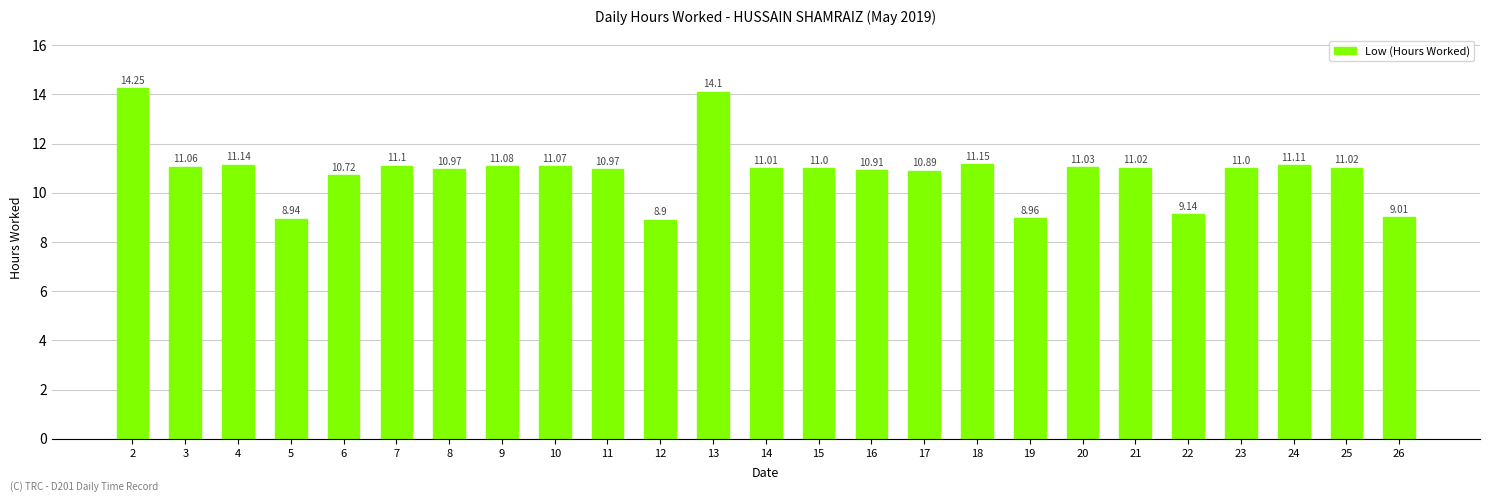

The chart shows a value of 9.0 at 19. True or false?

True